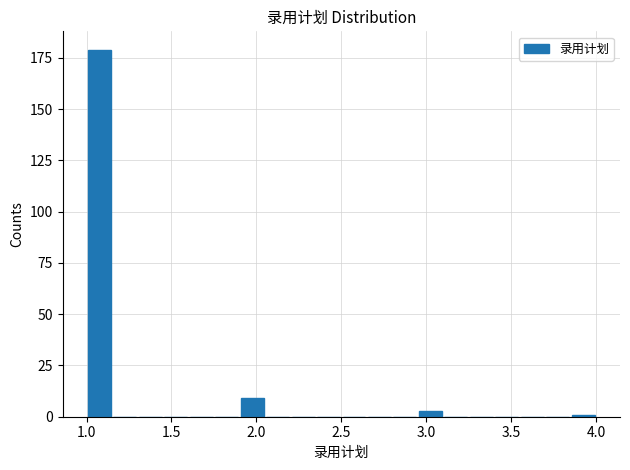

Read against the x-axis, roughly where is the centre of the tallest bar?

1.10